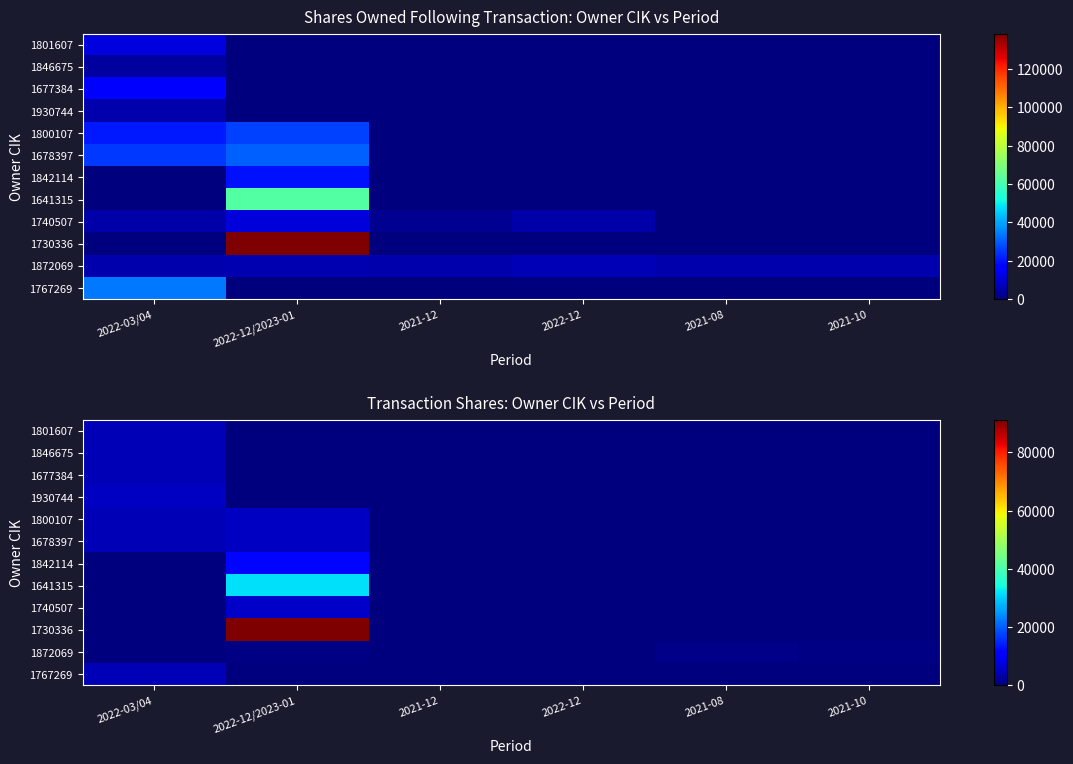

What is the difference between the highest and lowest values at 2022-12/2023-01?

91212